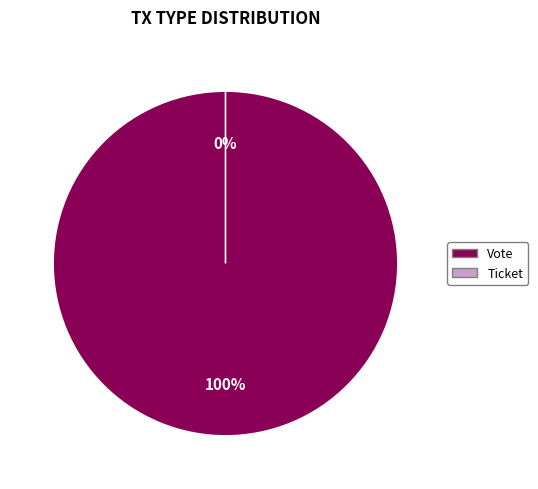

Is there a majority slice in this chart?

Yes